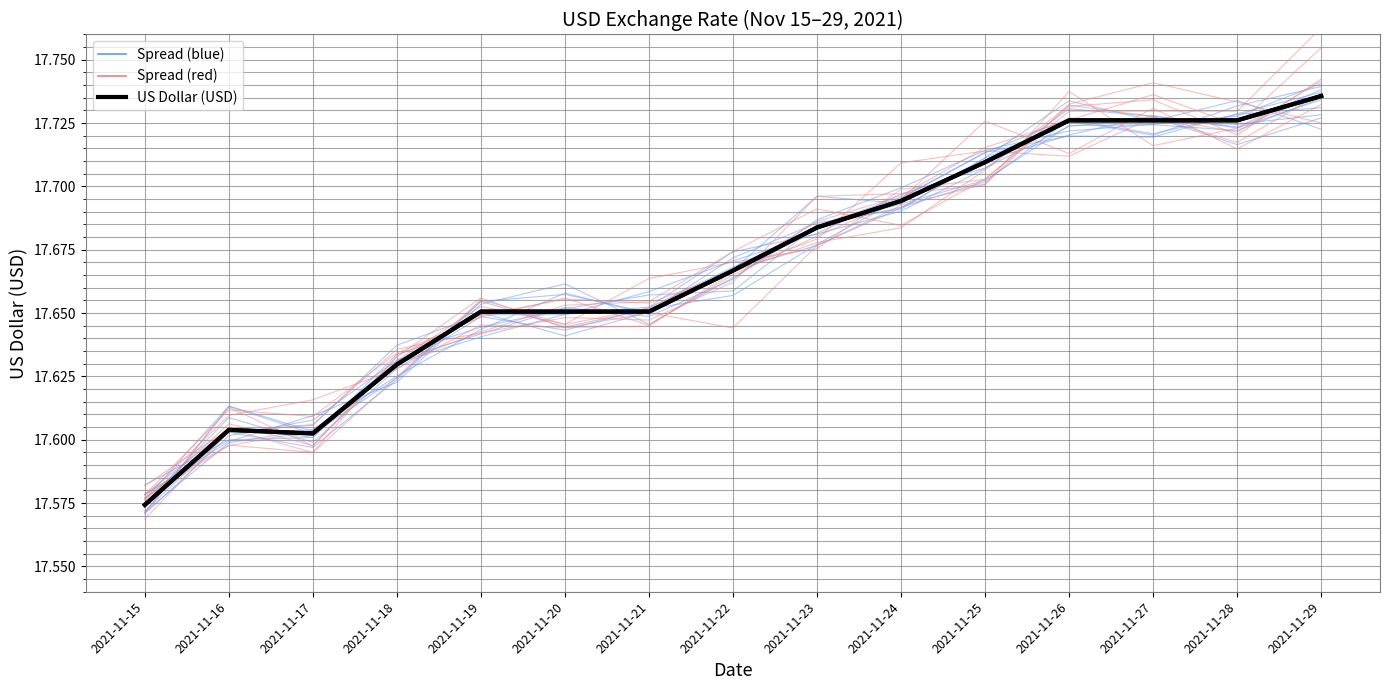

The value of Spread (red) at 2021-11-16 is 3.8. True or false?

False